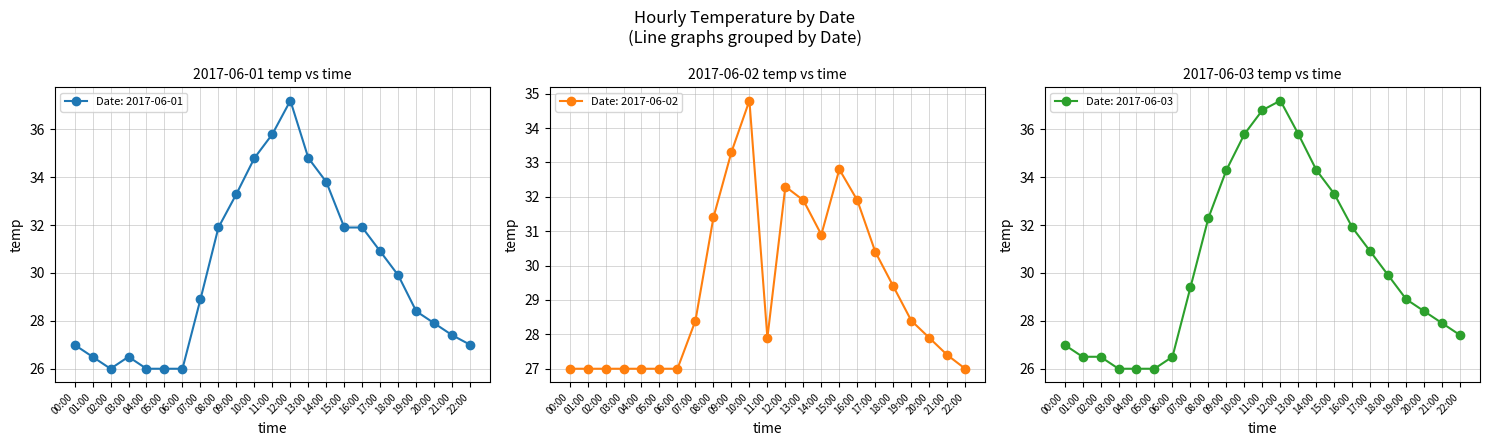

At which category does 2017-06-02 reach its first local peak?

10:00